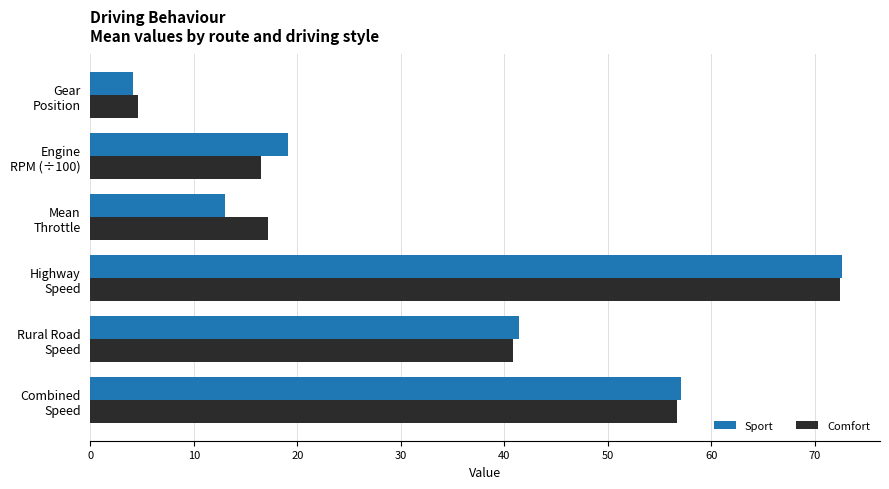

How many data points does each series have?

6